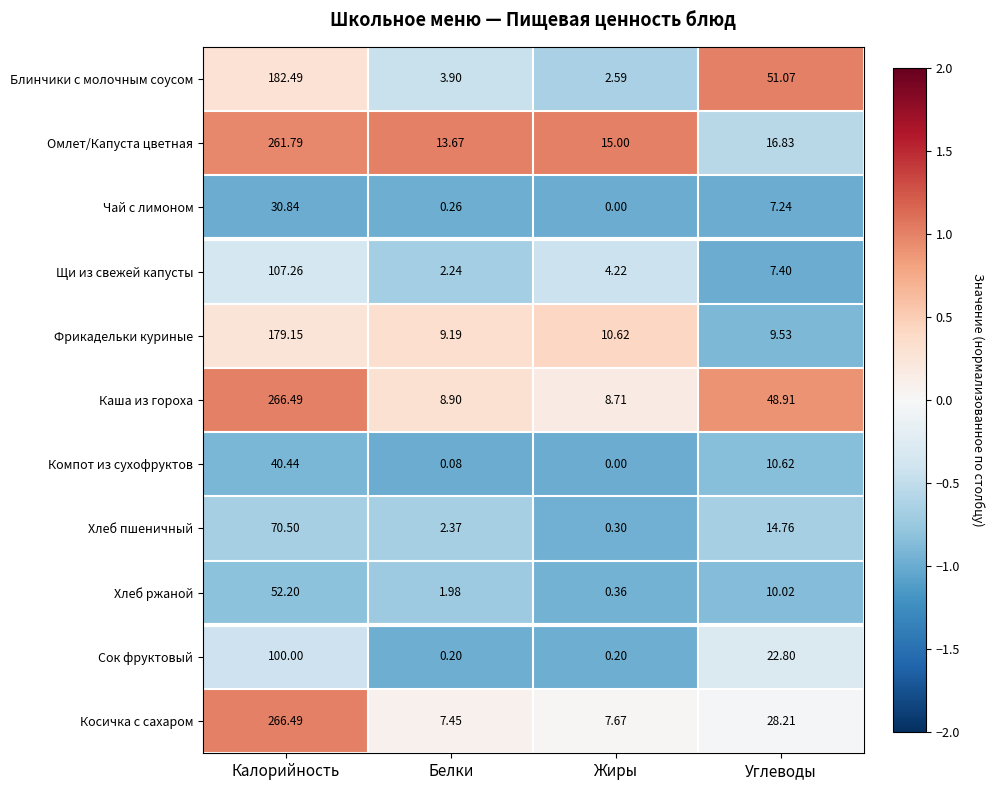

At which label is Косичка с сахаром closest to 136?

Углеводы